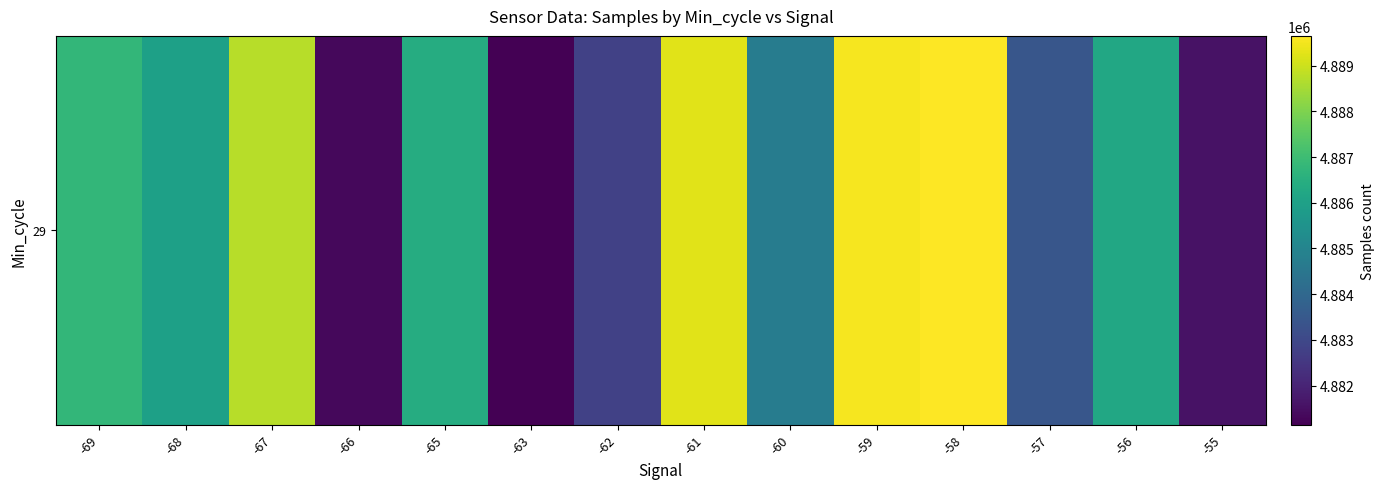

What is the sum of the values at -60 and -65?

9771137.2